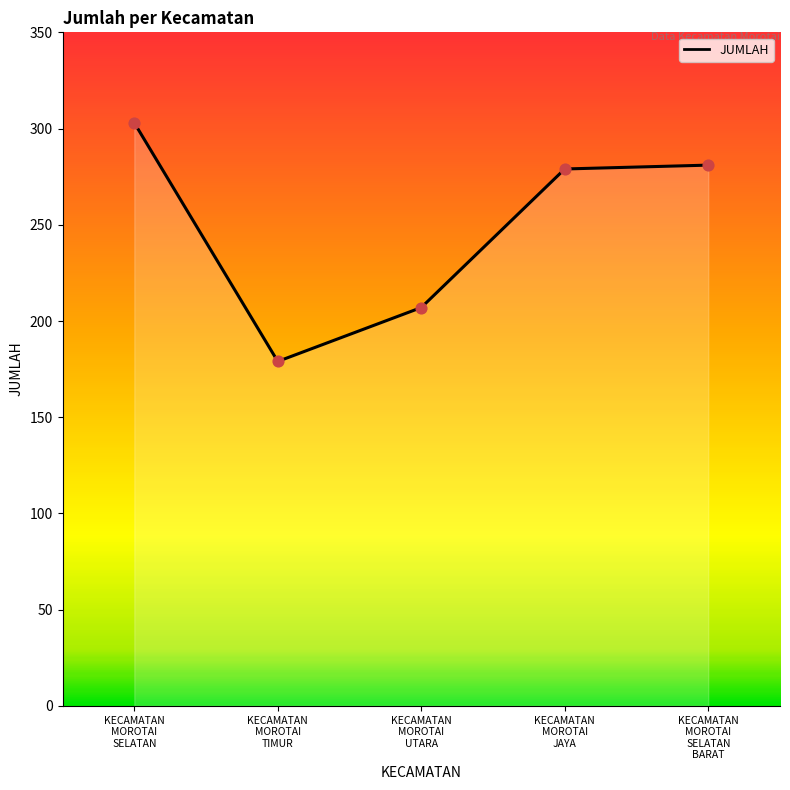

What is the minimum value shown in the chart?

179